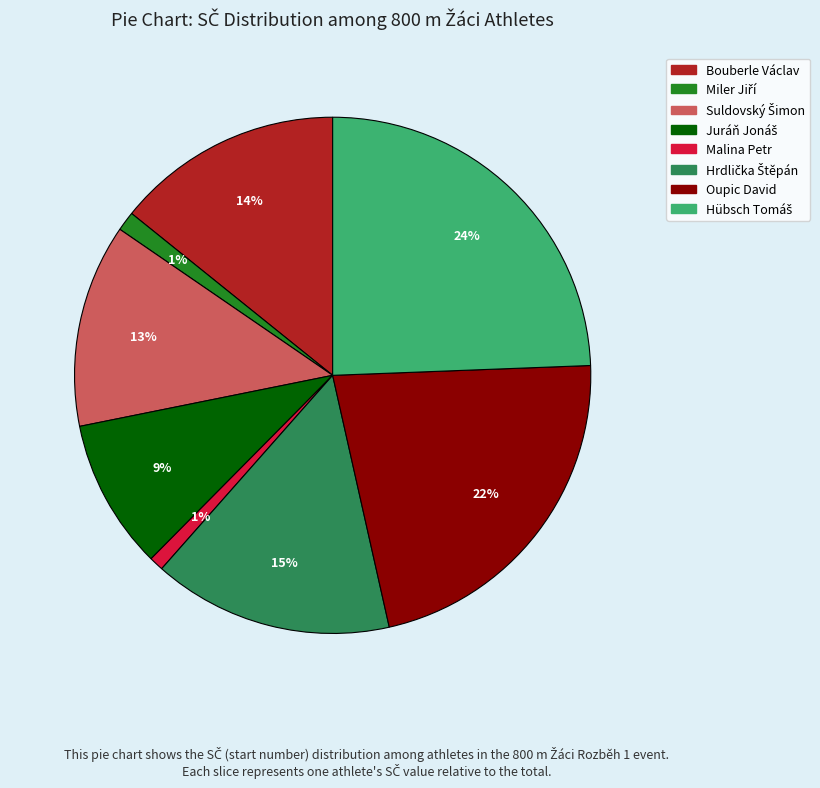

The Bouberle Václav slice represents 14% of the pie. True or false?

True